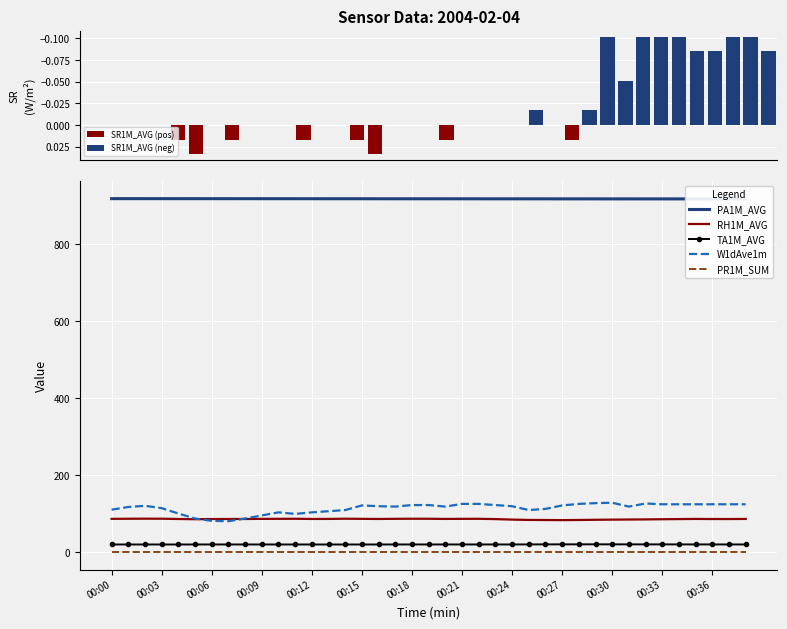

What is the approximate value of W1dAve1m at 00:33?

124.0